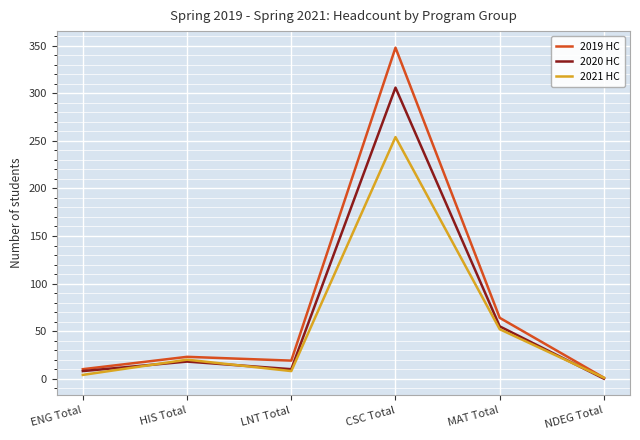

At which category does the chart reach its minimum across all series?

NDEG Total